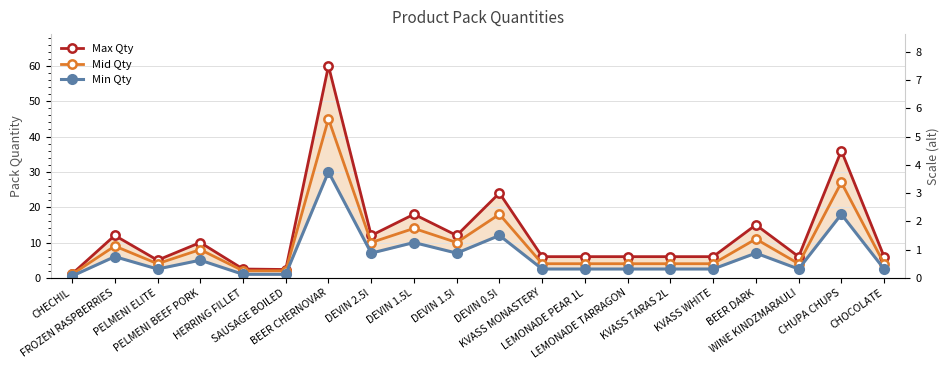

List the series in order of their overall mean, lowest first.

Min Qty, Mid Qty, Max Qty